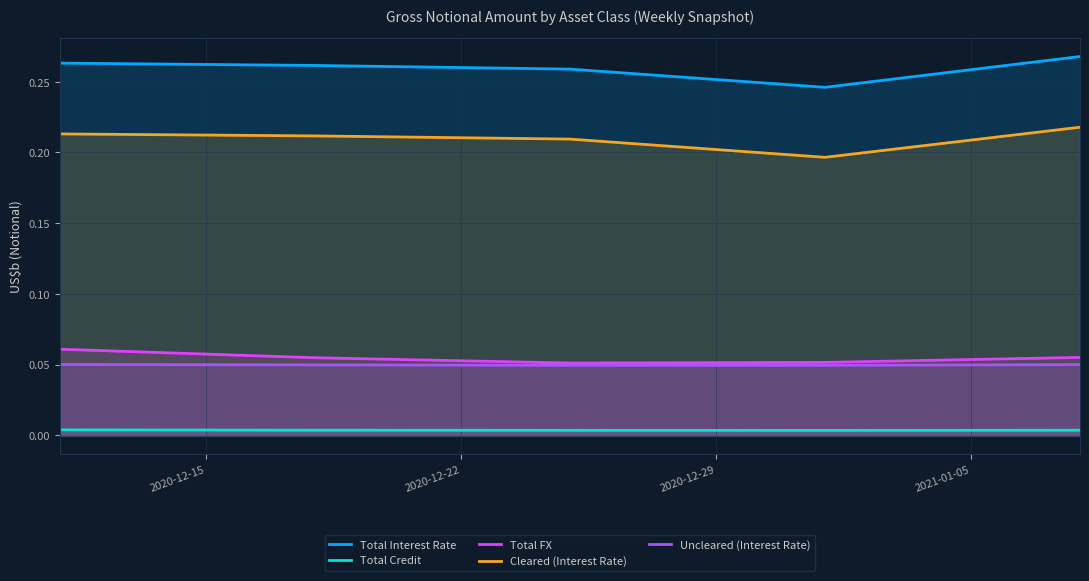

How many distinct data groups are displayed?

5